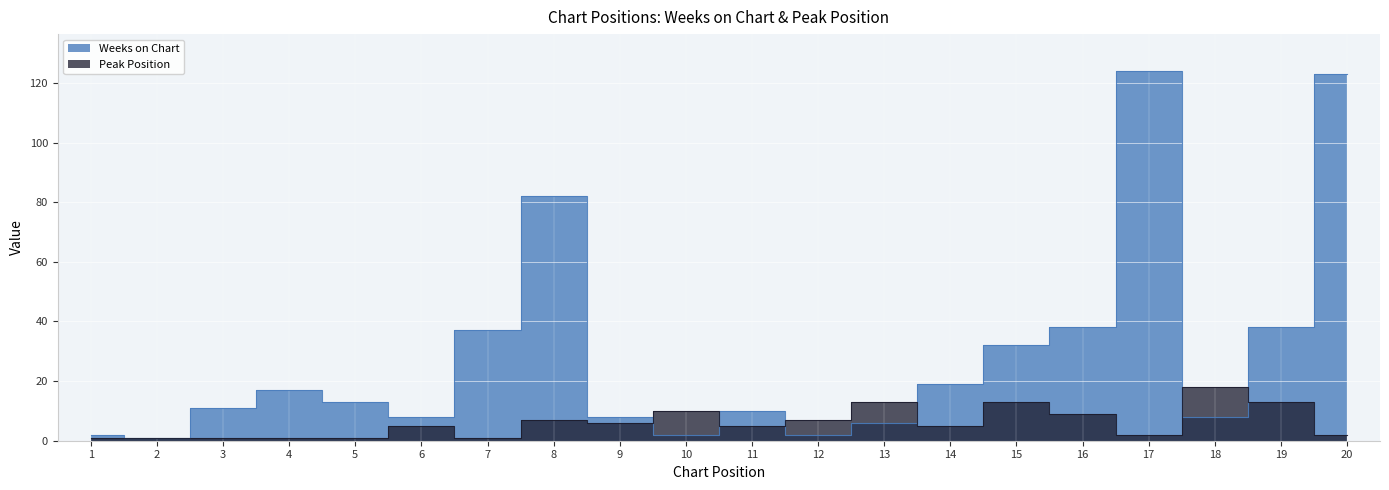

Reading left to right, list all the values displayed in this chart.

Weeks on Chart: 1=2	2=1	3=11	4=17	5=13	6=8	7=37	8=82	9=8	10=2	11=10	12=2	13=6	14=19	15=32	16=38	17=124	18=8	19=38	20=123
Peak Position: 1=1	2=1	3=1	4=1	5=1	6=5	7=1	8=7	9=6	10=10	11=5	12=7	13=13	14=5	15=13	16=9	17=2	18=18	19=13	20=2